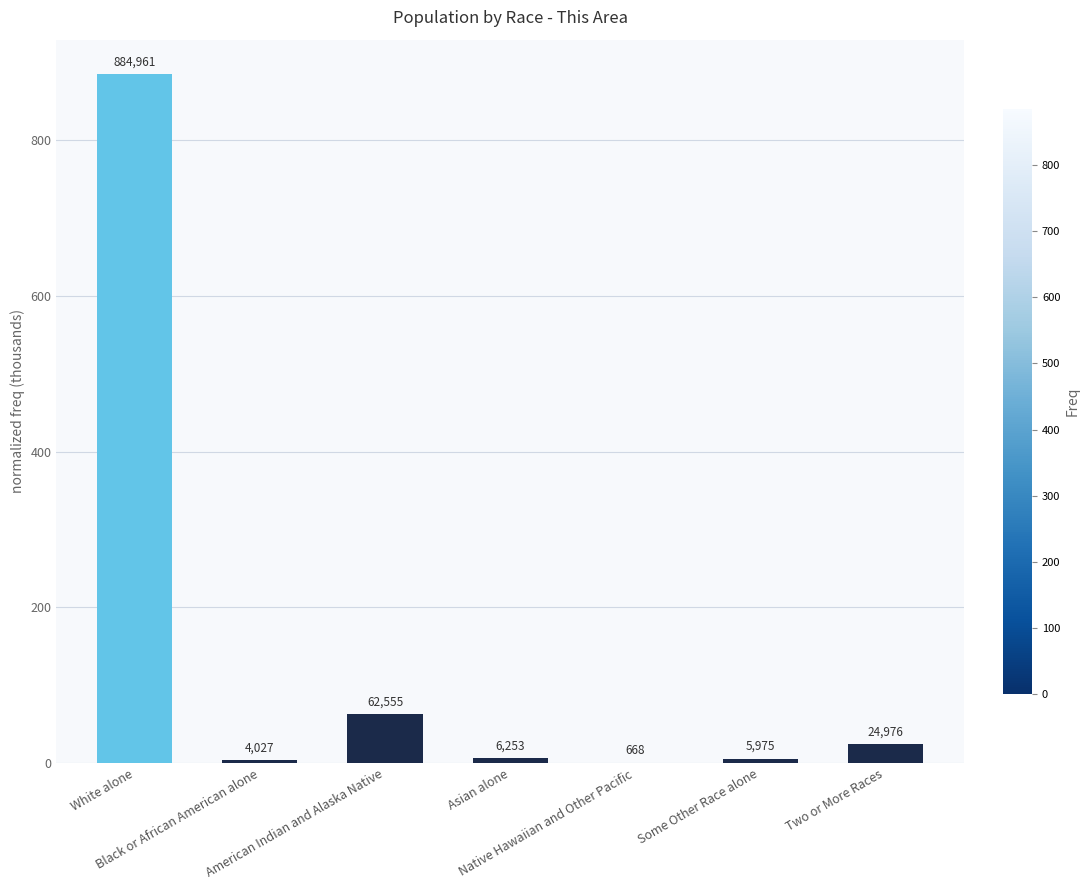

True or false: the data shows 4.0 at Black or African American alone.

True